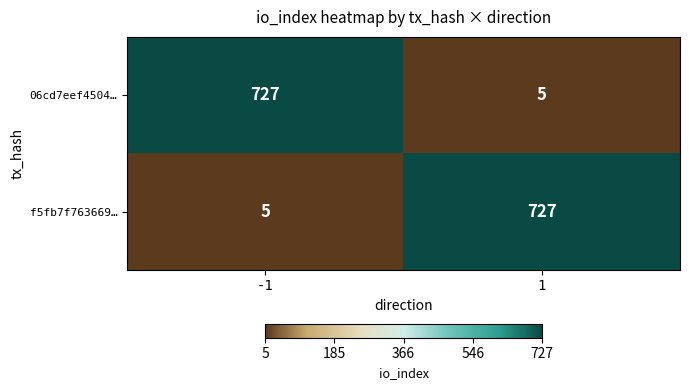

What is the lowest value of the f5fb7f763669… series?

5